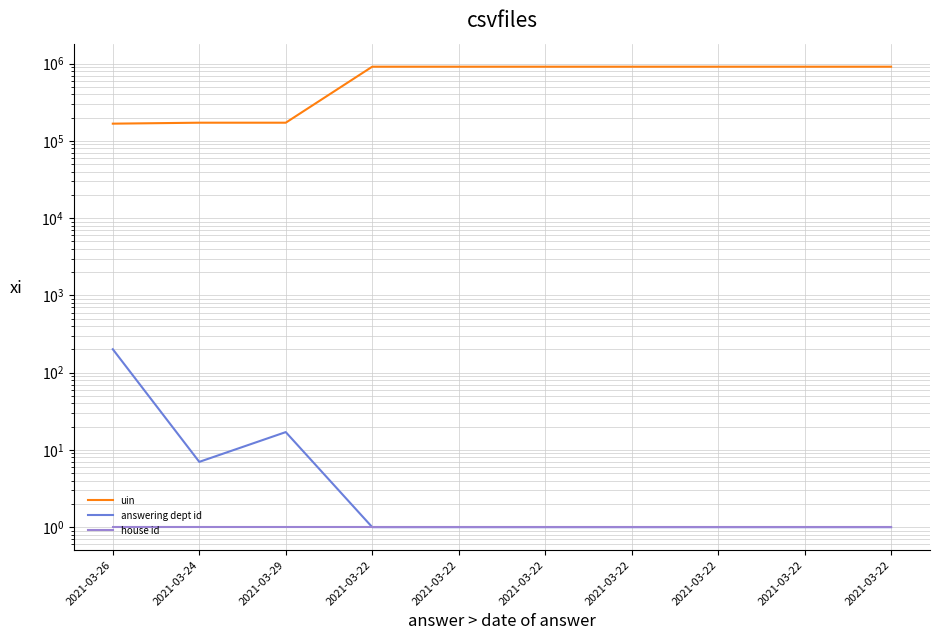

Which series has the largest total across all categories?

uin